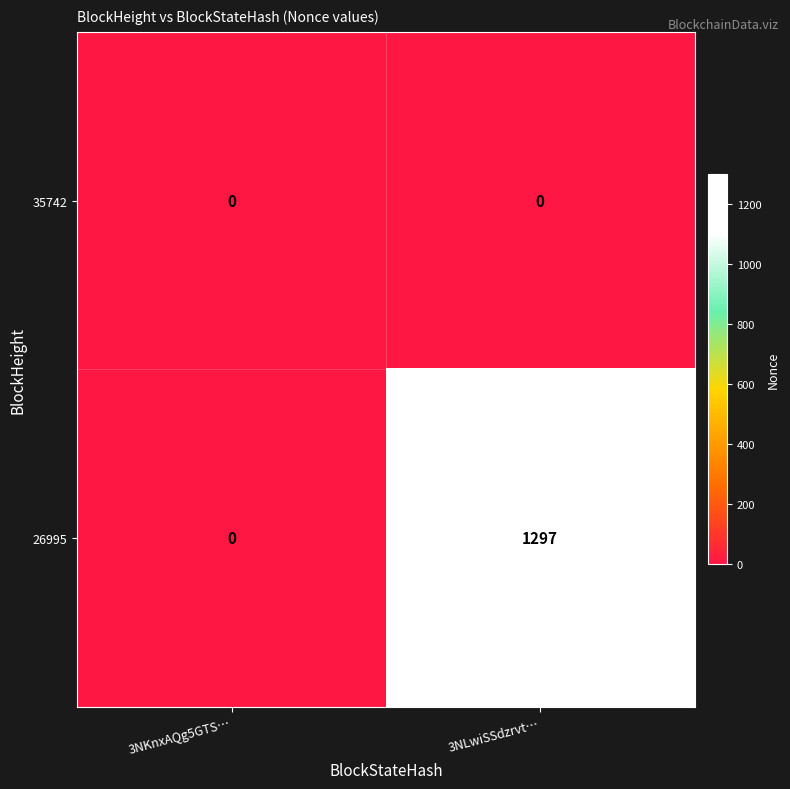

How many categories are shown in the chart?

2